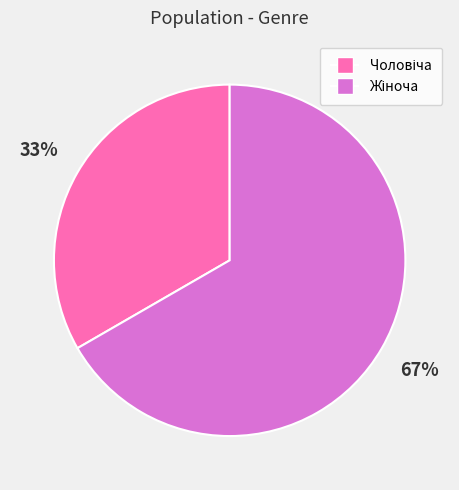

Is there a majority slice in this chart?

Yes